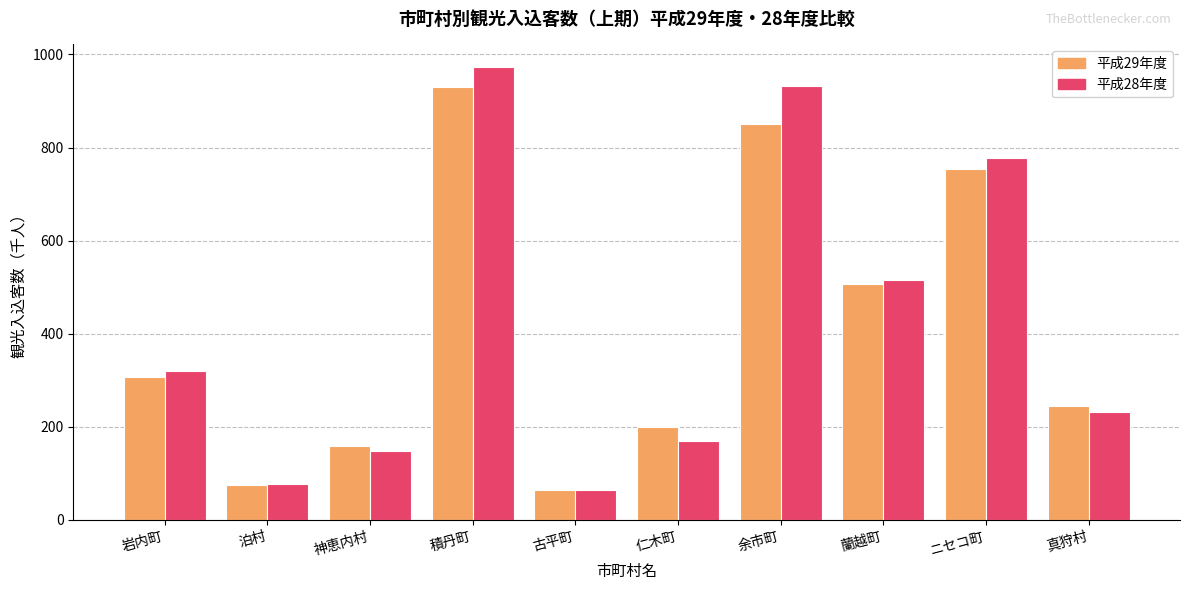

Reading right to left, transcribe all the data shown in this chart.

平成29年度: 244.0	753.4	507.3	849.7	199.0	64.8	929.9	158.6	74.1	307.6
平成28年度: 231.4	777.0	515.5	931.8	168.5	63.9	972.9	147.8	77.3	320.1